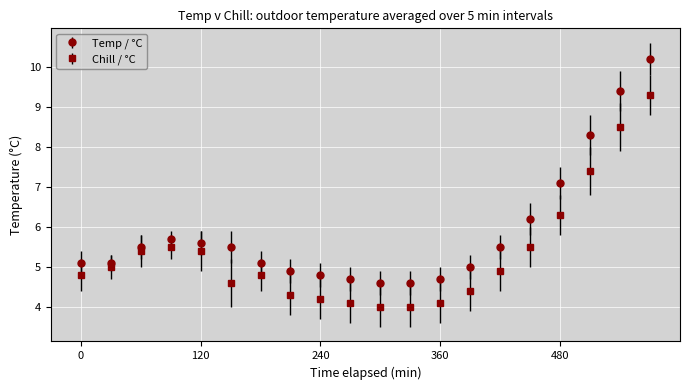

Which series has the largest total across all categories?

Temp / °C